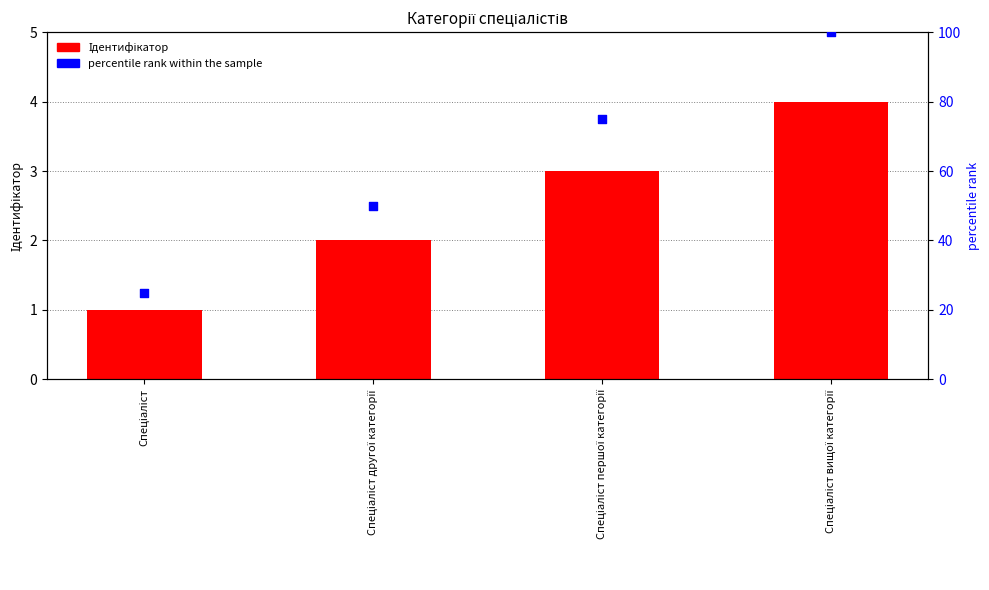

What is the total value across all series at Спеціаліст вищої категорії?

104